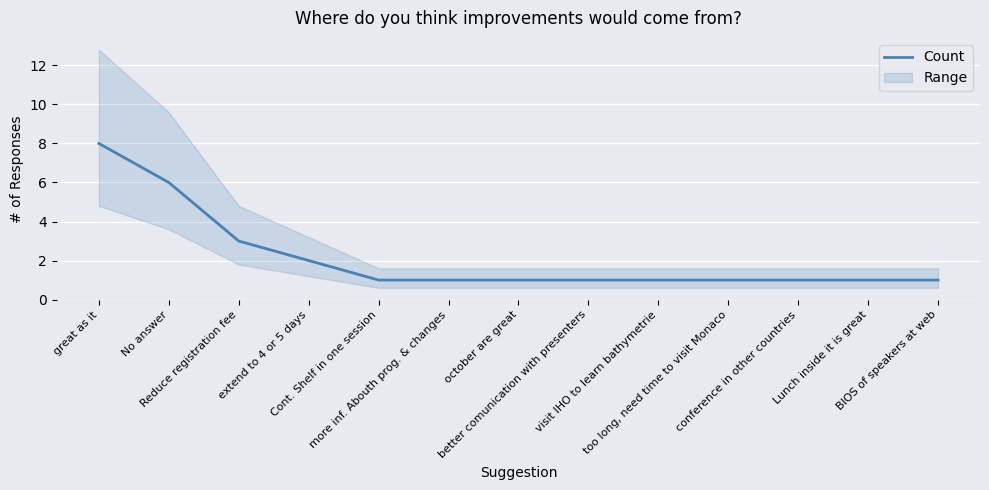

Which category has the lowest value across all series?

Cont. Shelf in one session